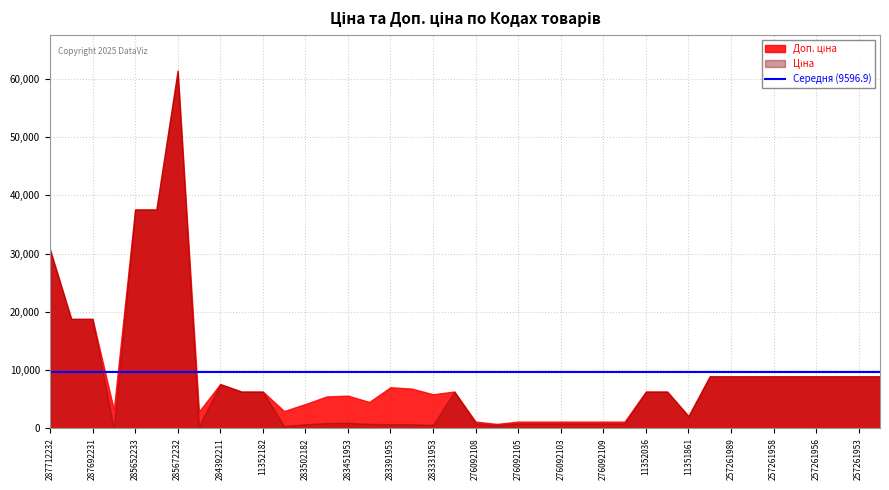

What is the label of the 3rd point from the right?

257261955